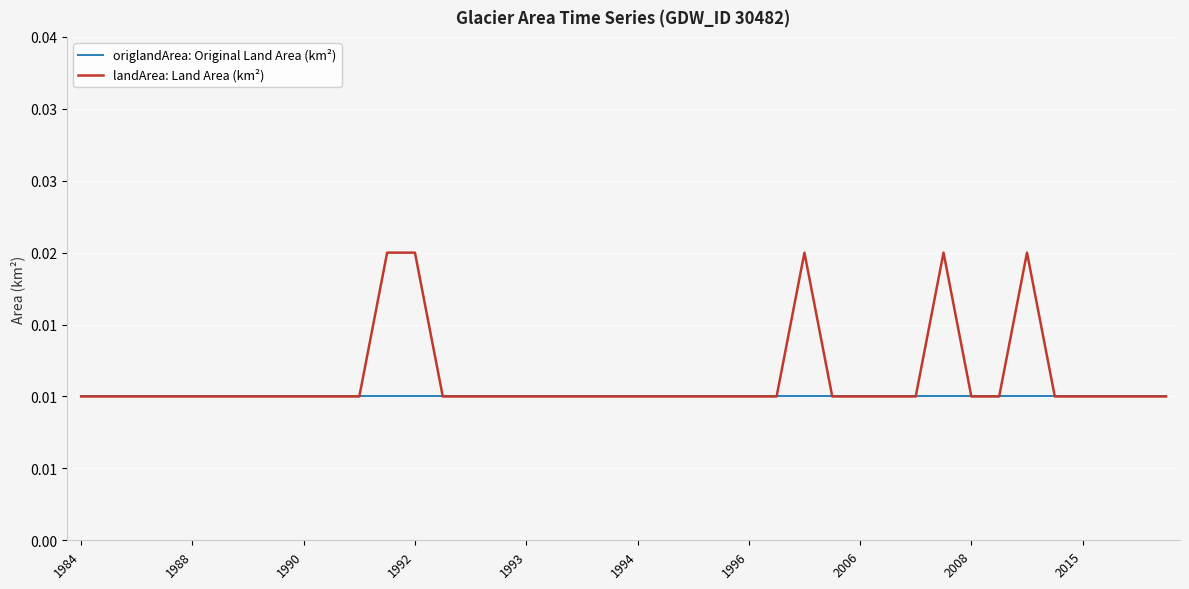

What are all the series names shown in the legend?

origlandArea: Original Land Area (km²), landArea: Land Area (km²)